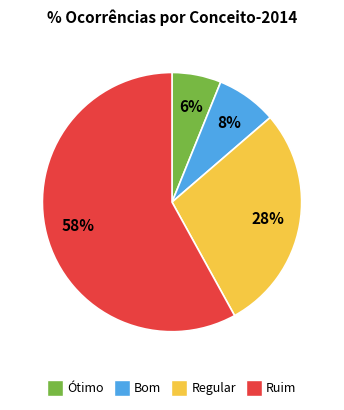

Is there a majority slice in this chart?

Yes